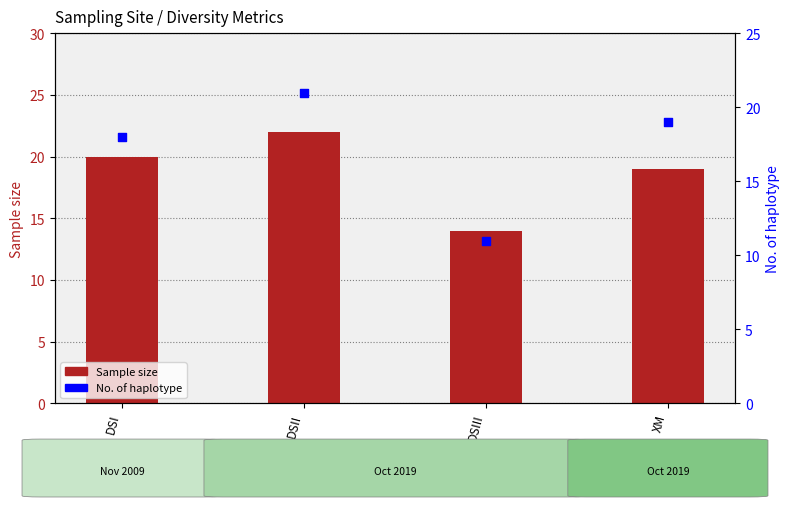

Which series has the largest total across all categories?

Sample size